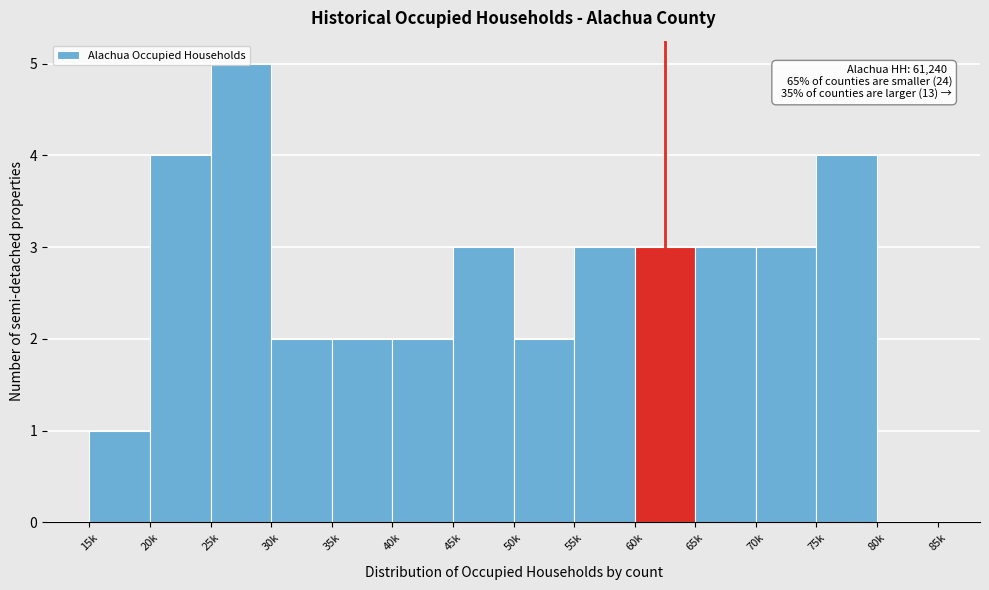

What is the sum of all values?

37